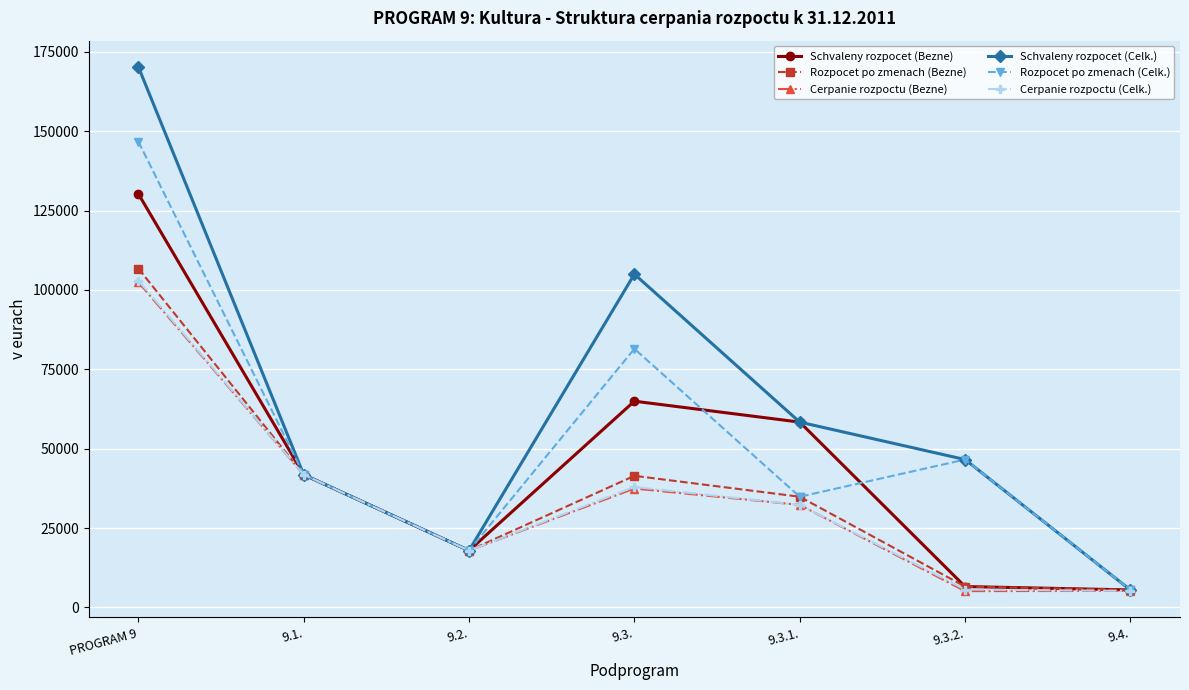

What is the total value across all series at 9.3.?

368323.1